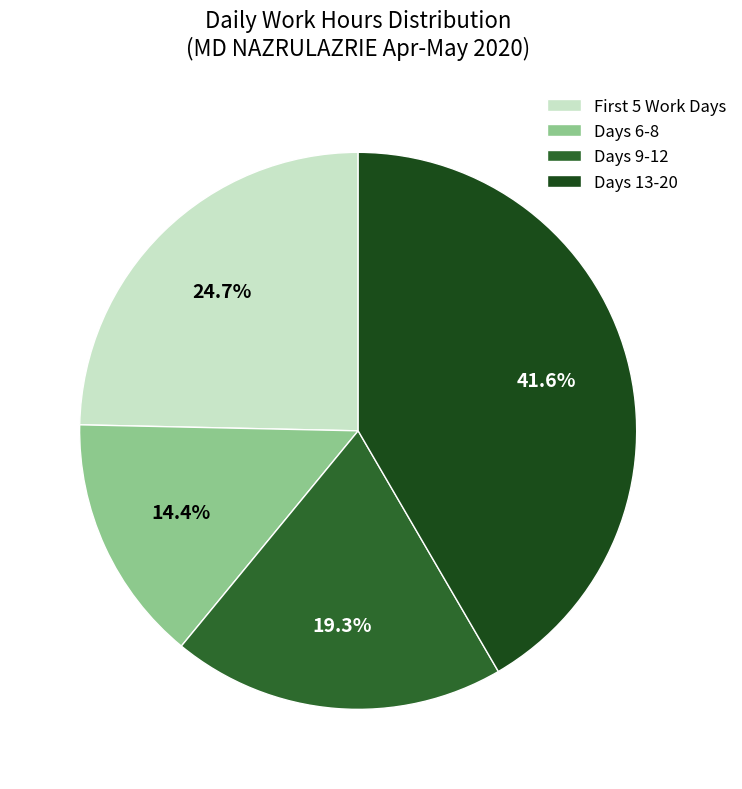

How many slices are in this pie chart?

4